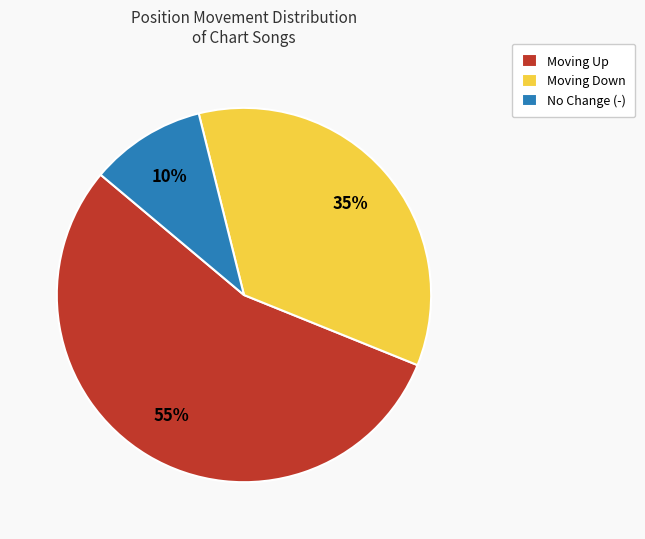

Which has a higher value, Moving Up or No Change (-)?

Moving Up